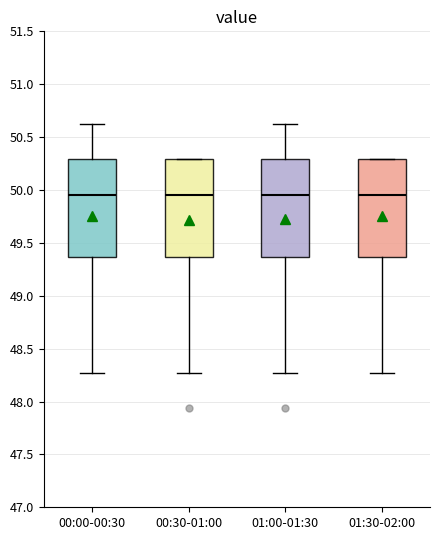

Reading left to right, read every box against the y-axis: the position of its median line, the range the box covers, and the ends of its whiskers. The values are not printed on the chart, so give them approximately, as read against the axis.

00:00-00:30: median 49.95, box 49.35 to 50.30, whiskers 48.25 to 50.60
00:30-01:00: median 49.95, box 49.35 to 50.30, whiskers 48.25 to 50.30
01:00-01:30: median 49.95, box 49.35 to 50.30, whiskers 48.25 to 50.60
01:30-02:00: median 49.95, box 49.35 to 50.30, whiskers 48.25 to 50.30